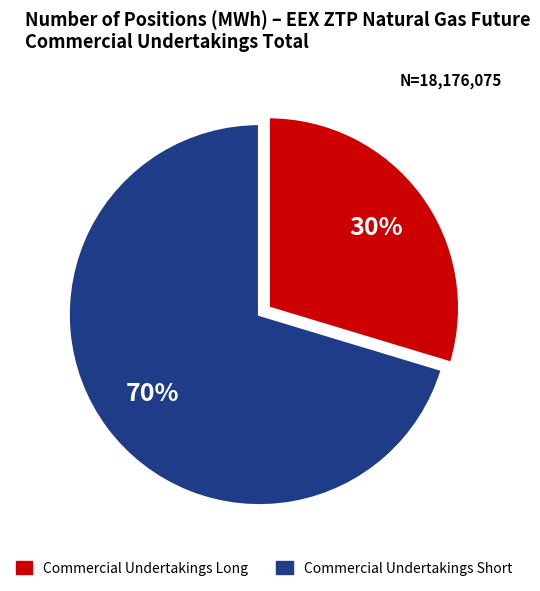

What is the largest slice in the pie chart?

Commercial Undertakings Short